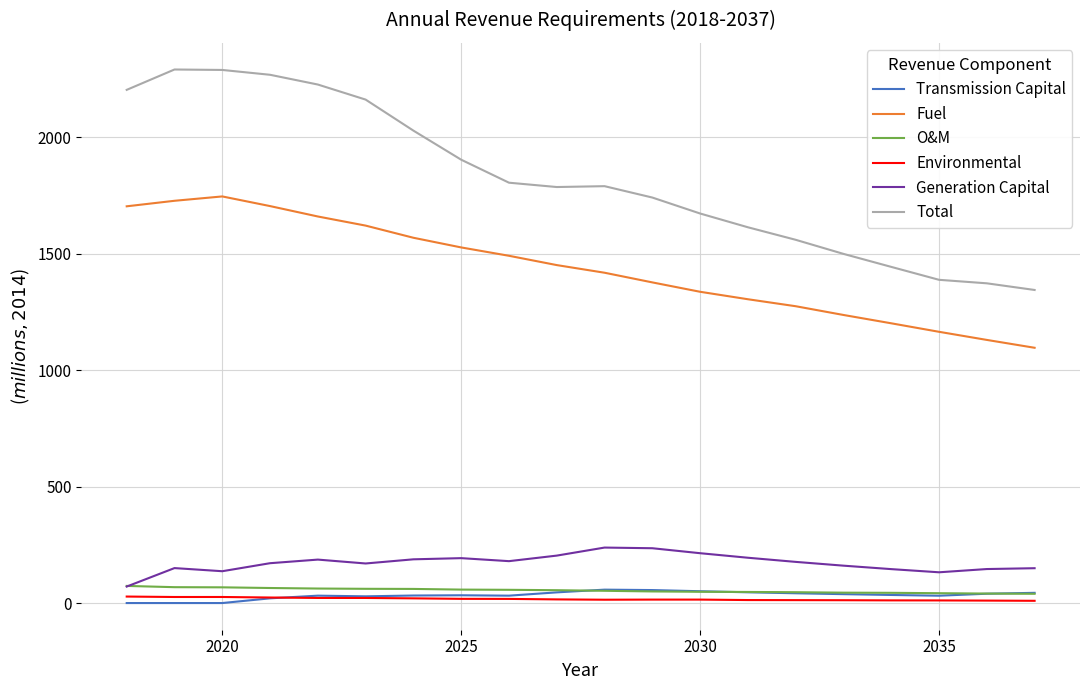

True or false: Transmission Capital and Fuel cross at least once.

False